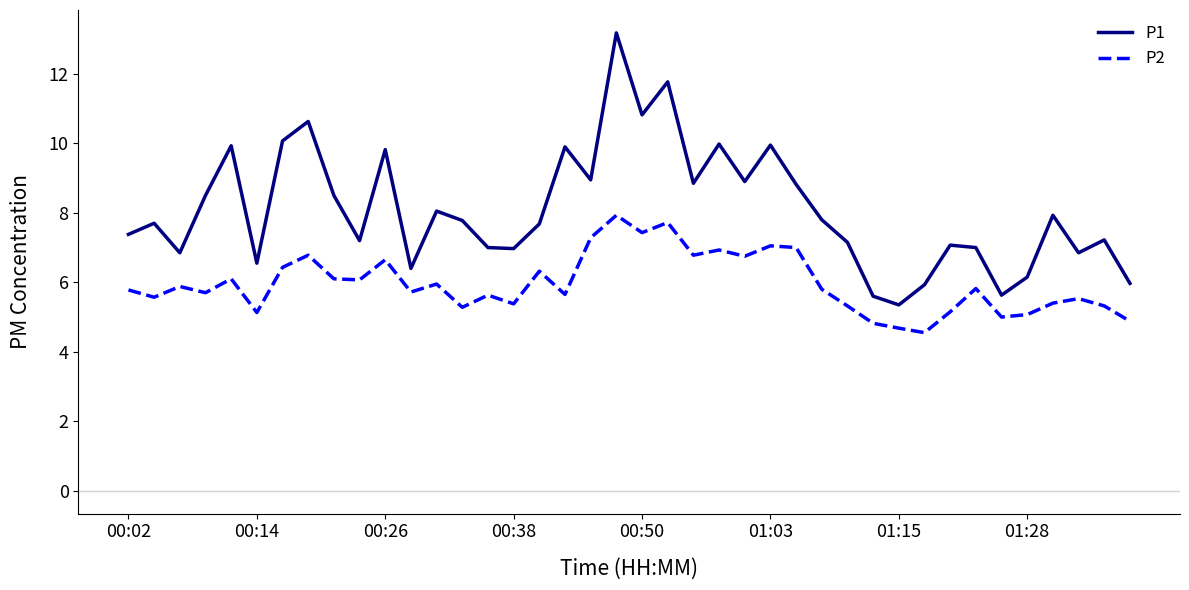

True or false: P2 and P1 cross at least once.

False